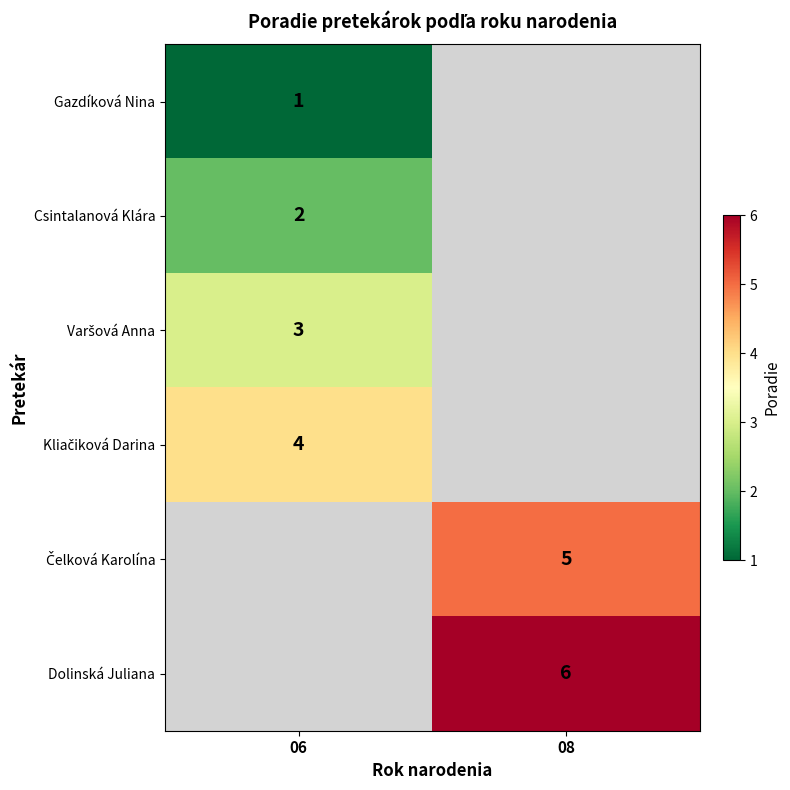

What is the maximum value shown in the chart?

6.0